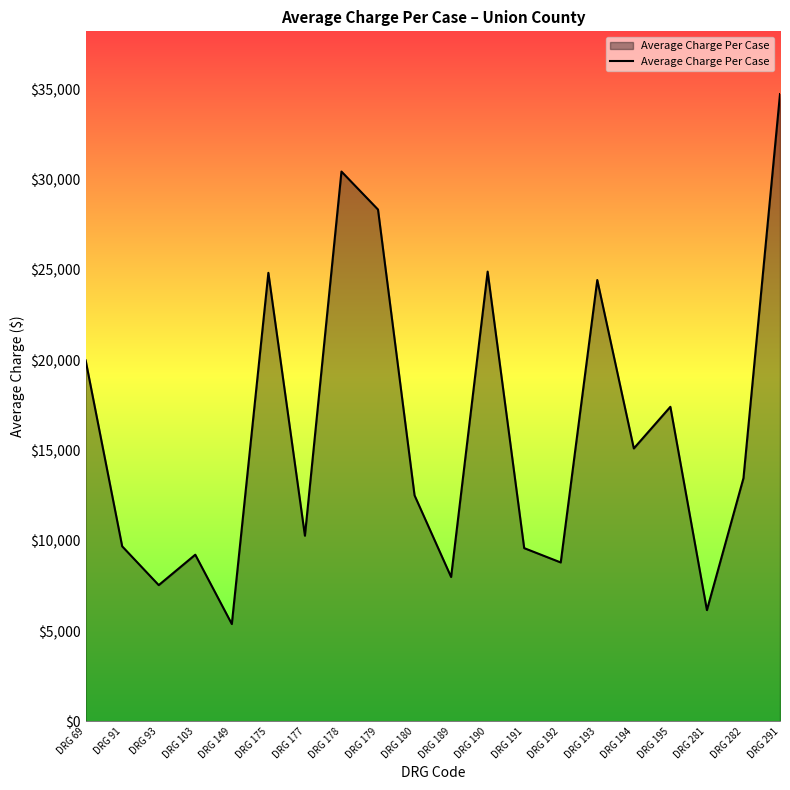

Where is the data nearest to the value 20057?

DRG 69